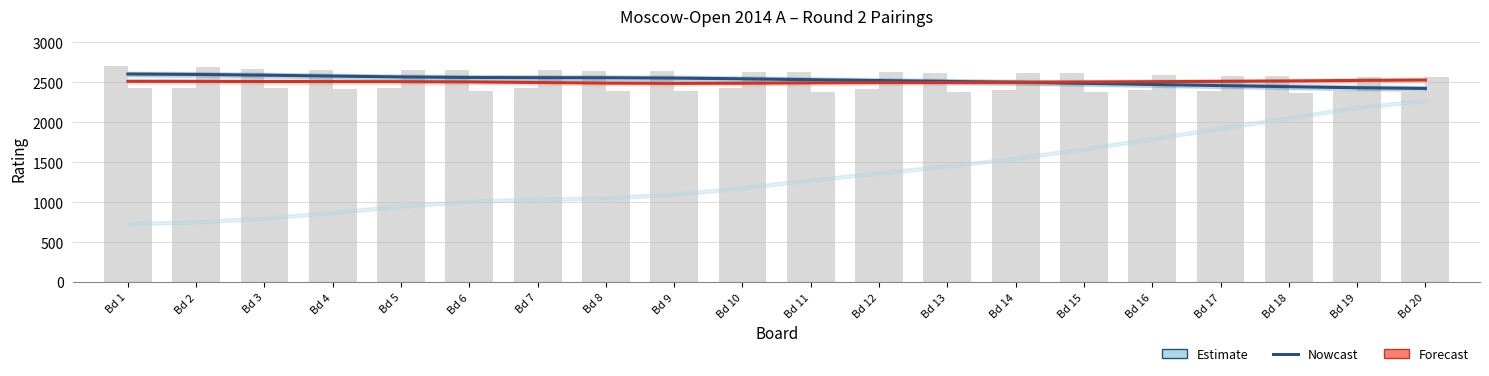

Does the chart contain stacked bars?

No